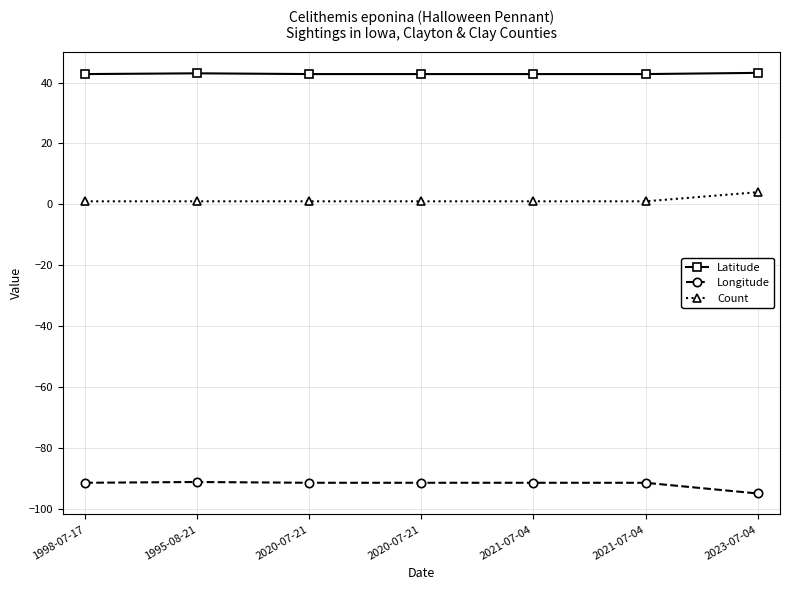

Which label corresponds to the largest value in the chart?

2023-07-04